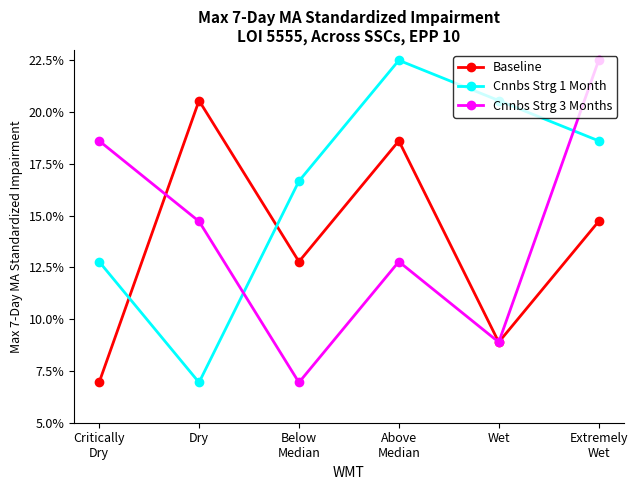

True or false: Cnnbs Strg 3 Months has more than 2 points higher than both neighbors.

False